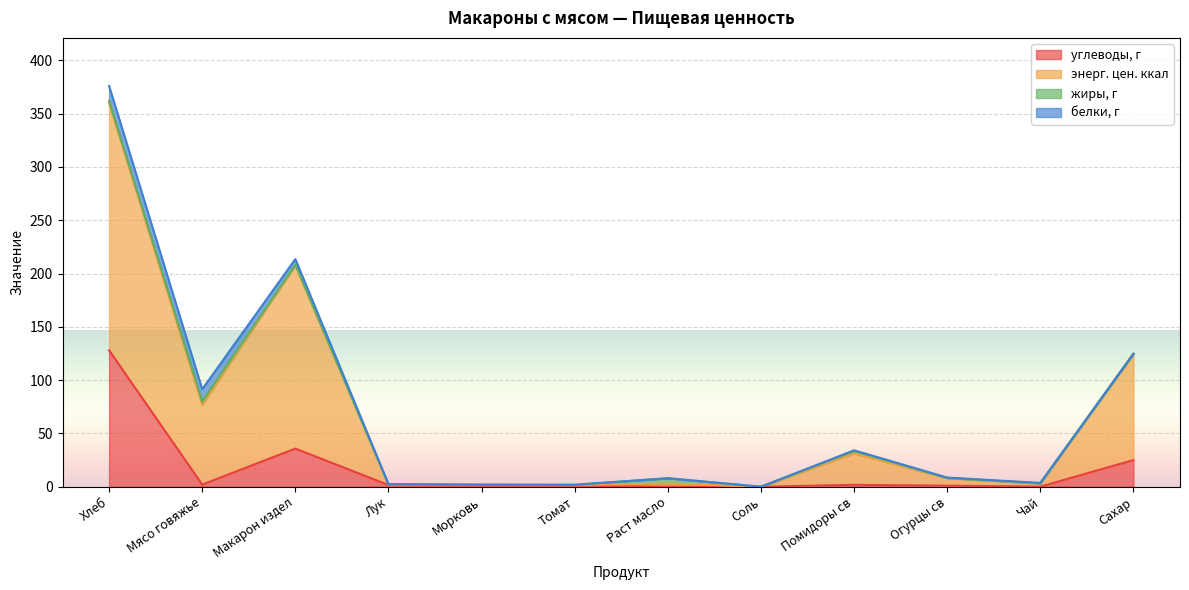

How many data points in энерг. цен. ккал are above 8?

6